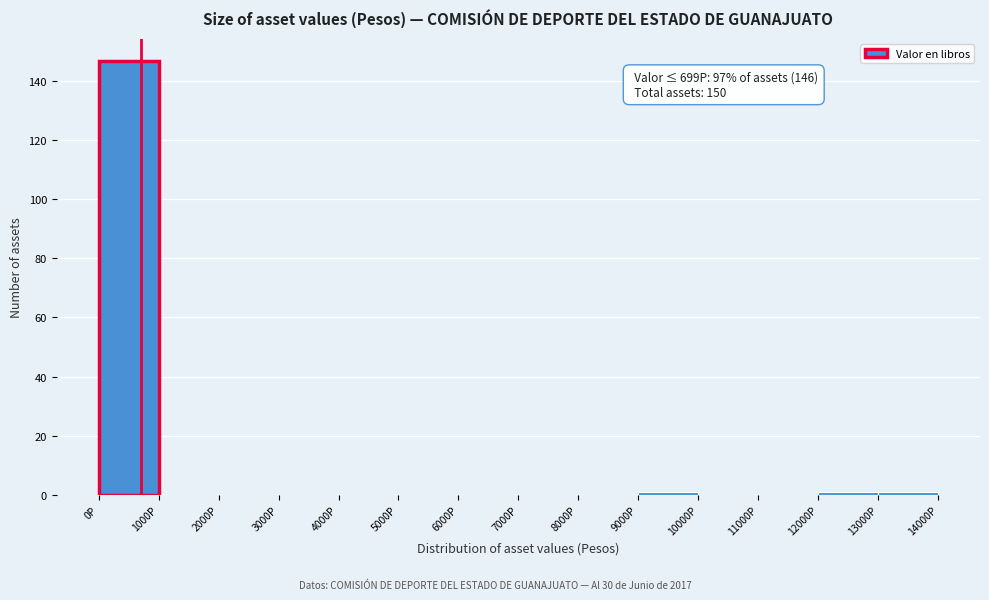

Which range on the x-axis has the tallest bar?

0 to 1000